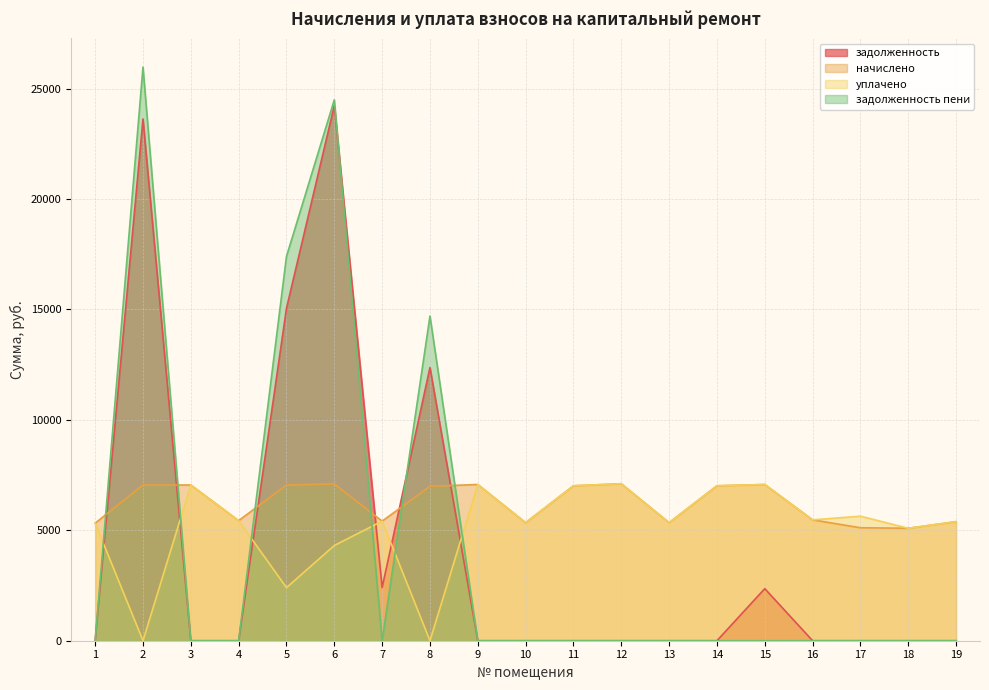

Which label corresponds to the largest value in the chart?

2